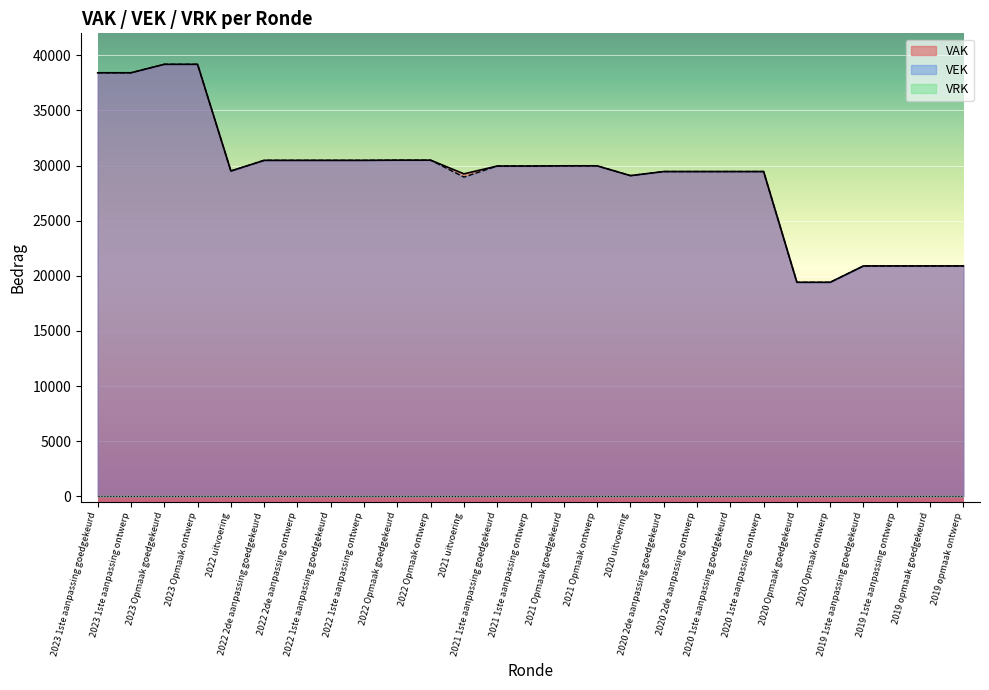

How many categories are shown in the chart?

27